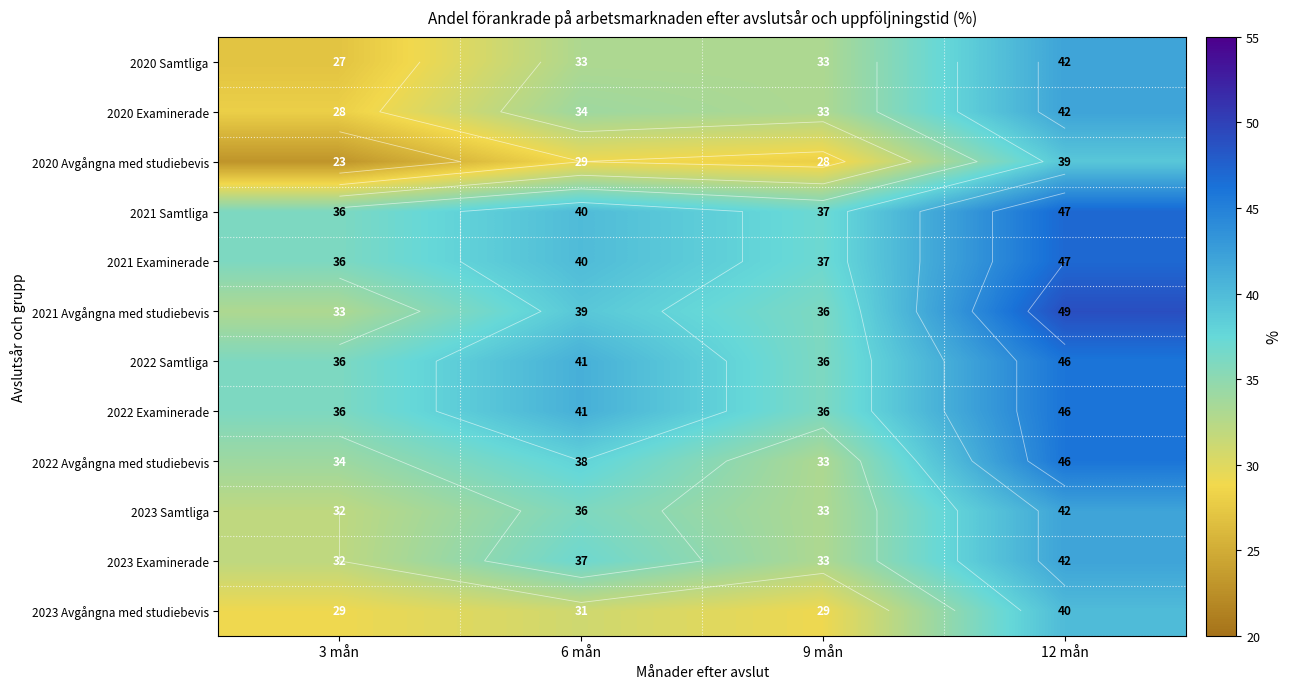

The value of 2021 Samtliga at 9 mån is 60. True or false?

False